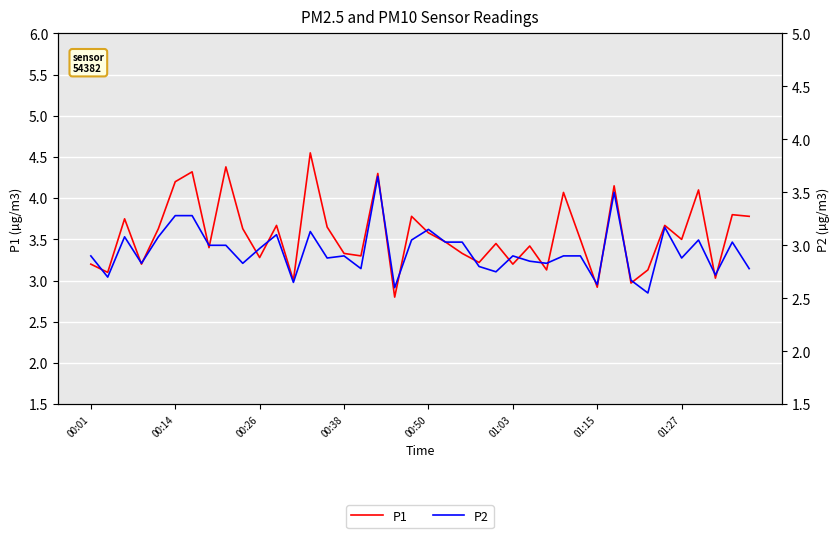

How many data points does each series have?

40